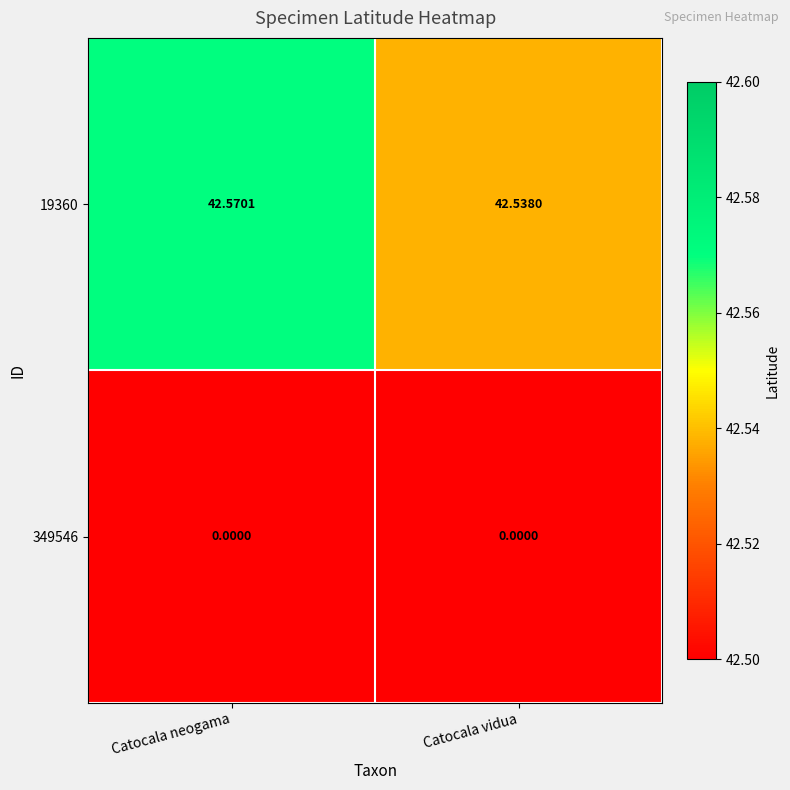

At which label does 19360 reach its peak?

Catocala neogama